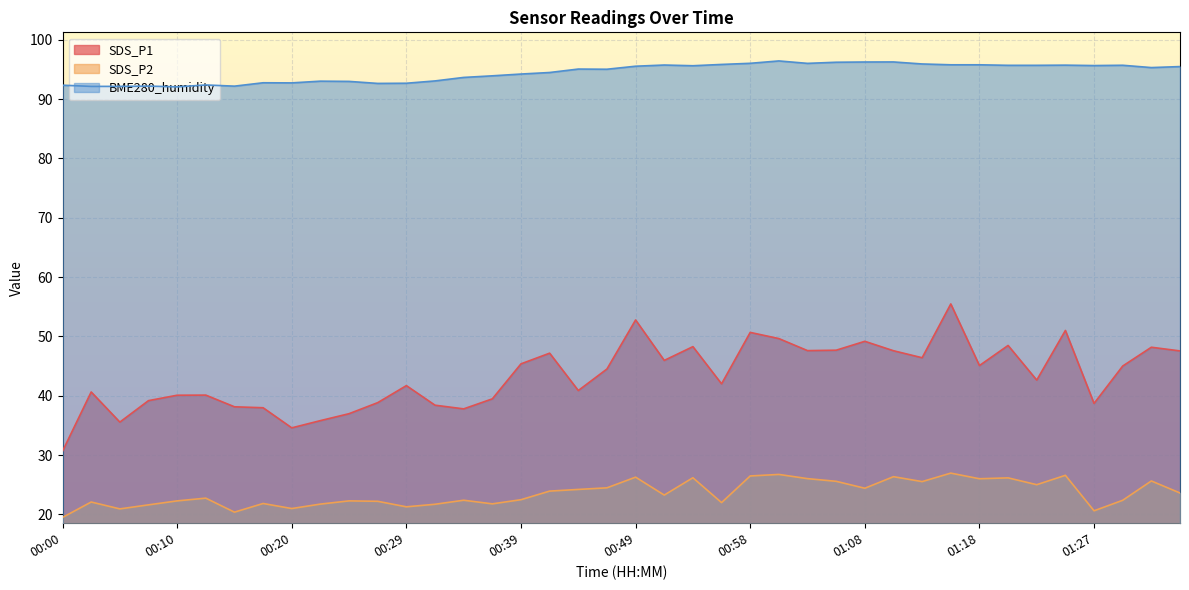

Is it true that SDS_P2 equals 23.6 at 01:35?

True